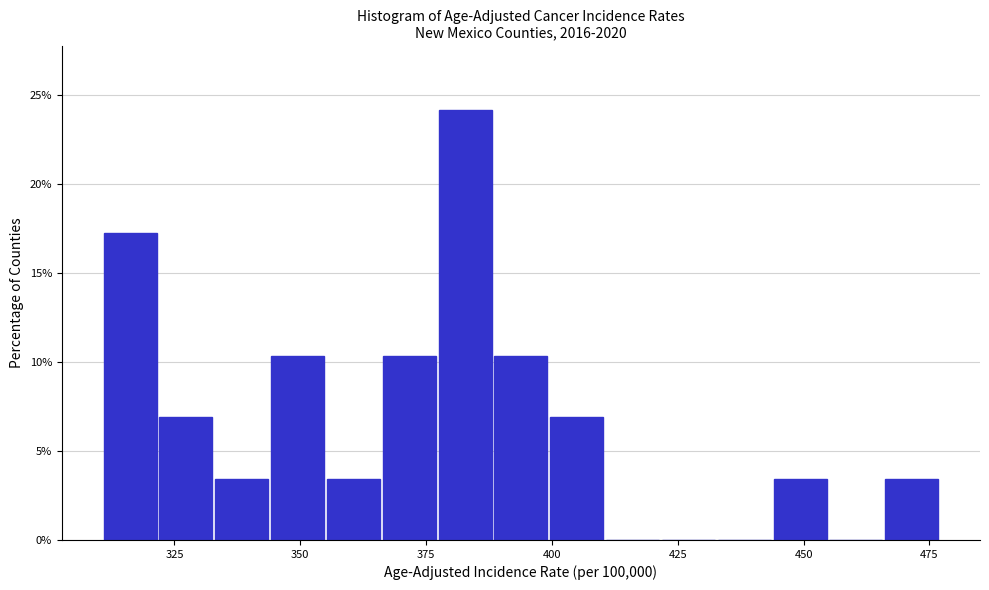

Read against the x-axis, roughly where is the centre of the tallest bar?

385